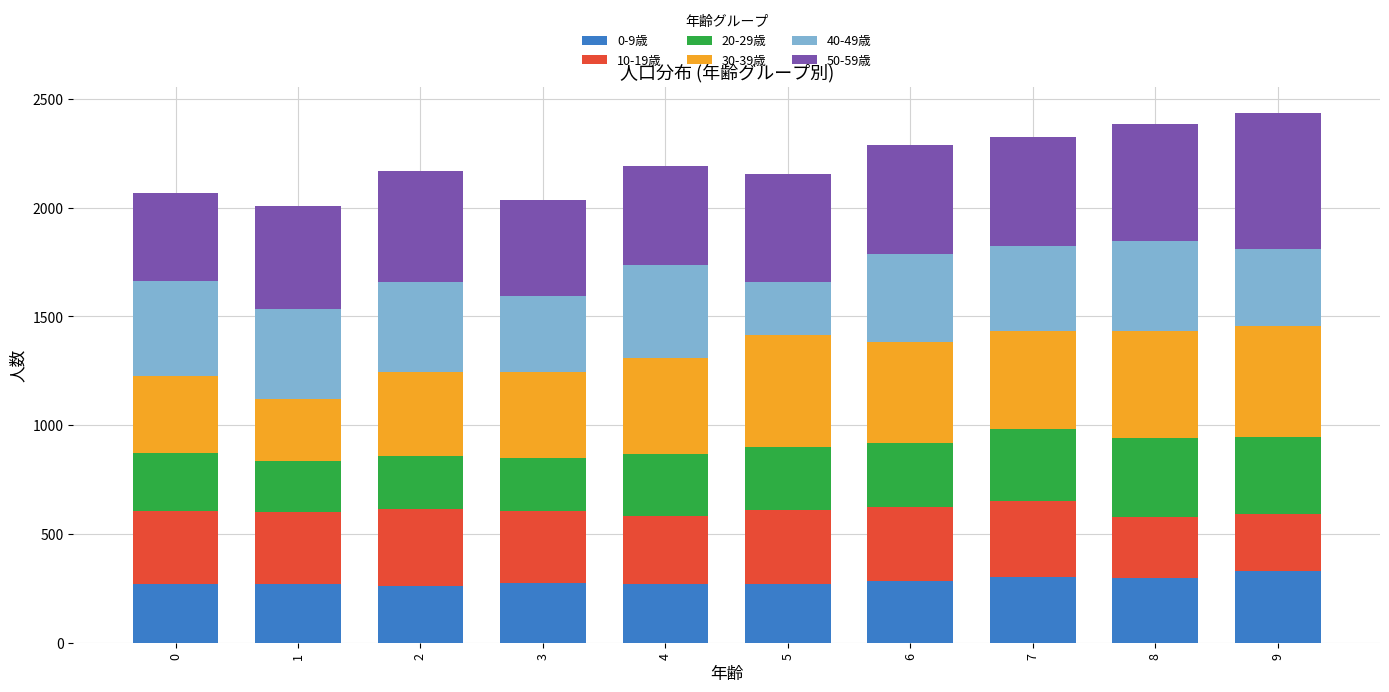

What is the highest value of the 0-9歳 series?

328